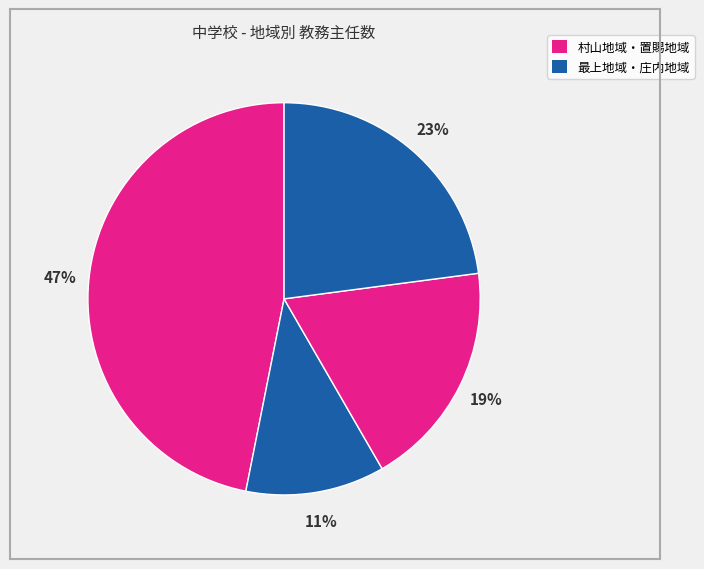

To the nearest percent, what is the average slice percentage?

25%